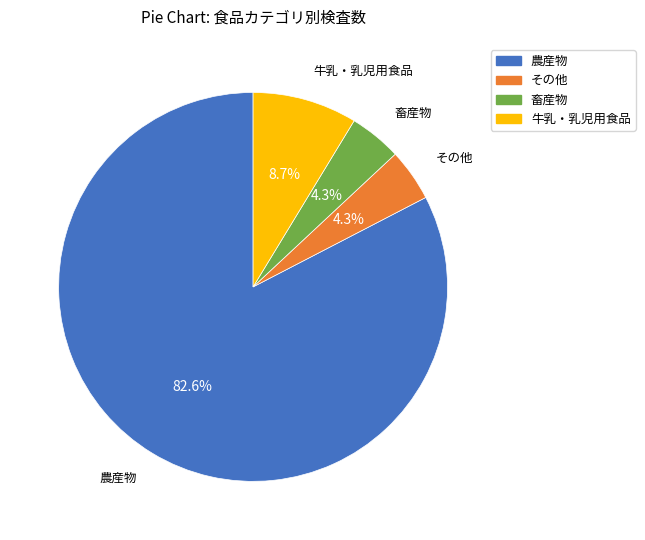

To the nearest percent, what is the combined percentage of 農産物 and 牛乳・乳児用食品?

91%